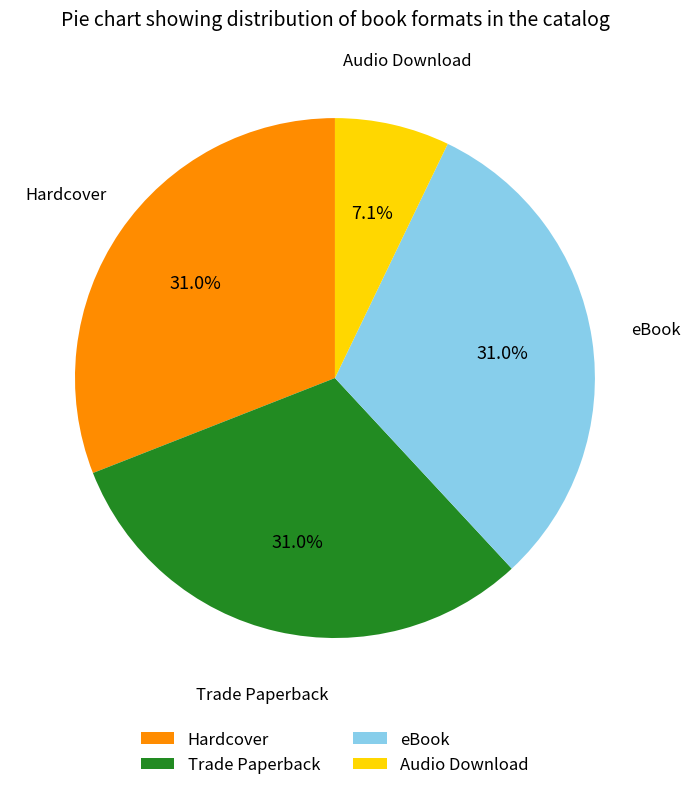

Which has a higher value, Audio Download or Trade Paperback?

Trade Paperback